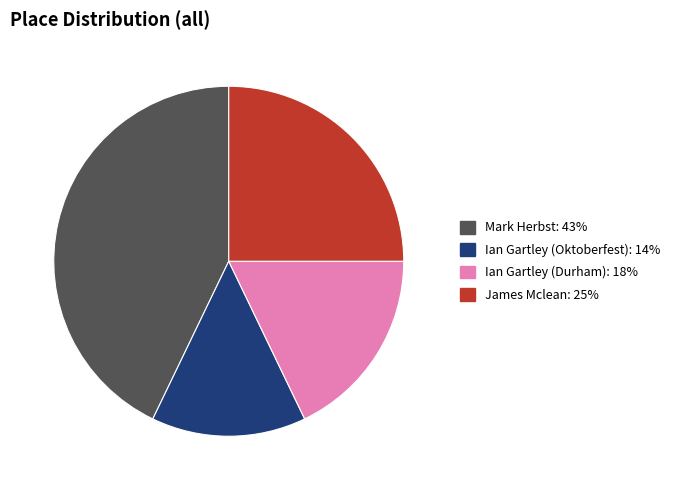

Between Ian Gartley (Durham) and James Mclean, which is larger?

James Mclean